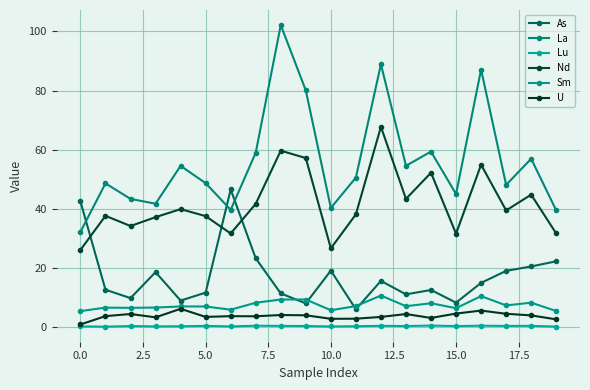

True or false: Nd has more than 1 points higher than both neighbors.

True